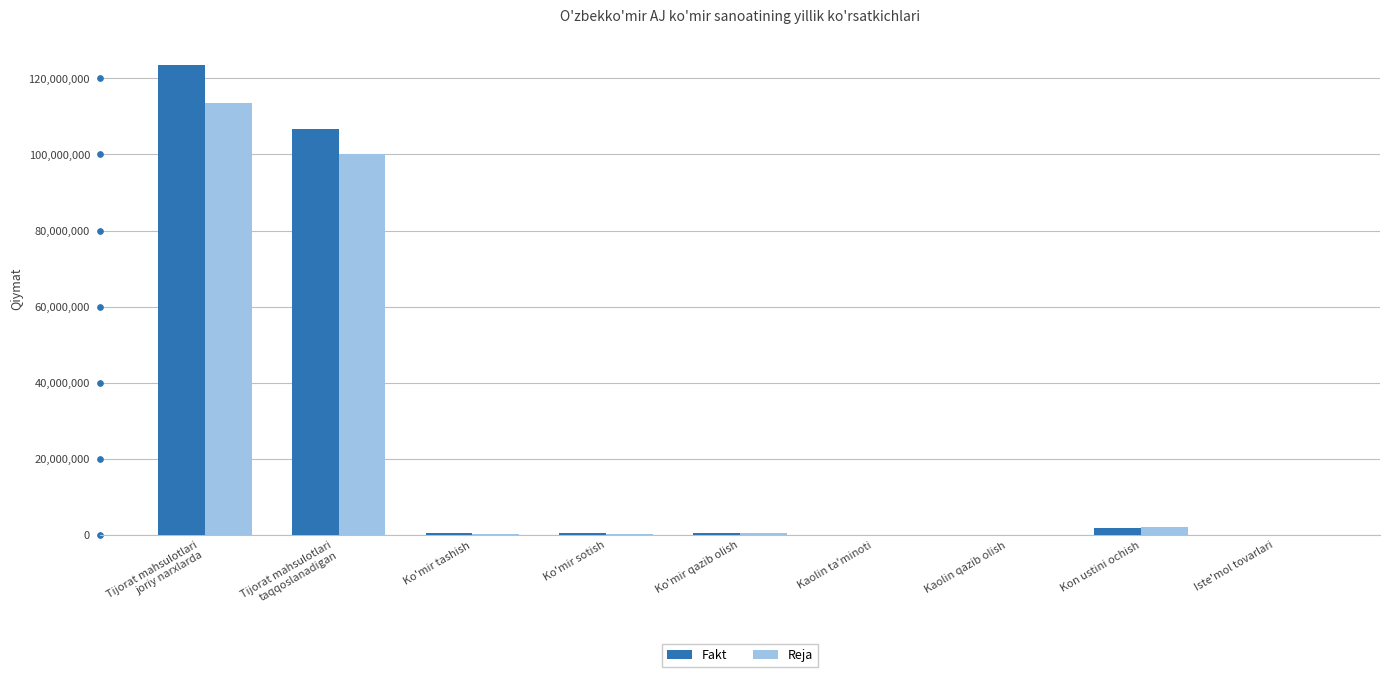

At which label does Reja reach its peak?

Tijorat mahsulotlari
joriy narxlarda